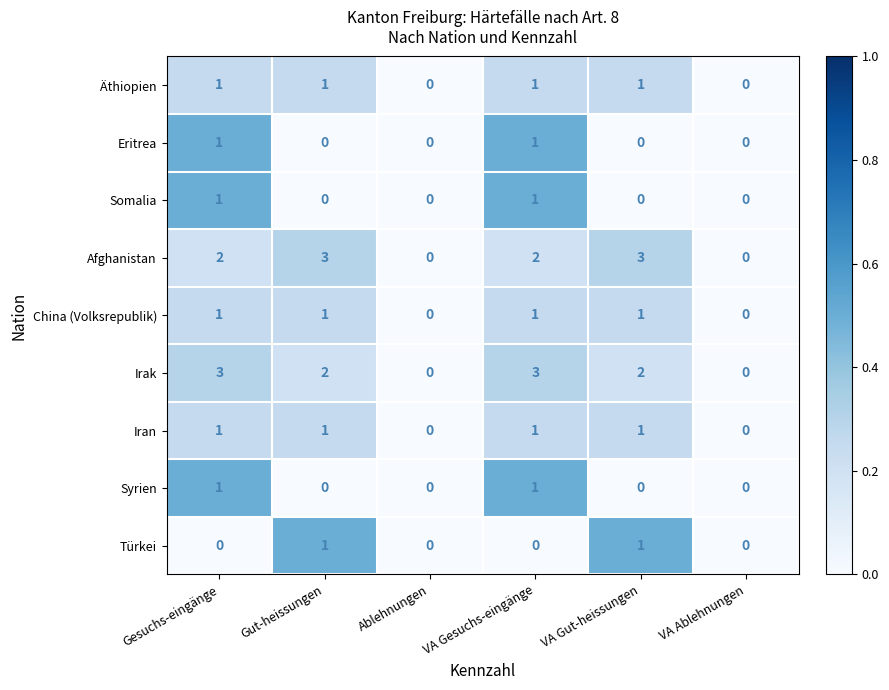

How many Eritrea values are between 0 and 1?

6